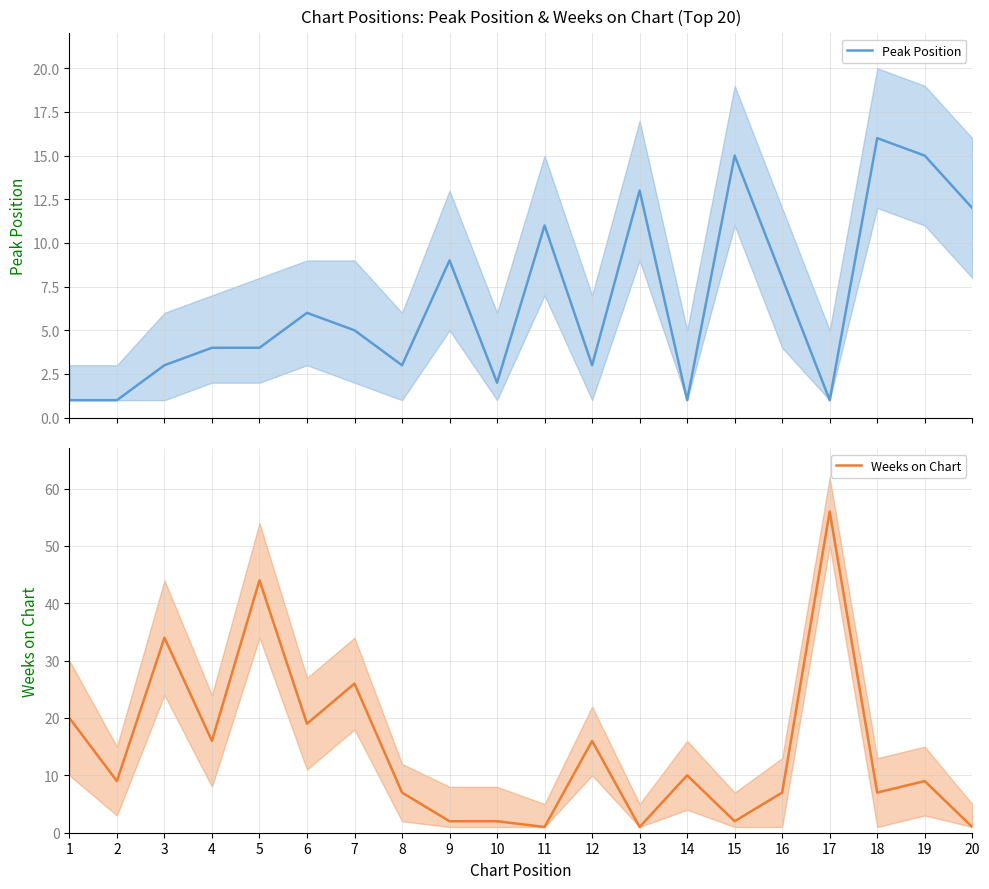

Where do Peak Position and Weeks on Chart first cross each other?

8 and 9